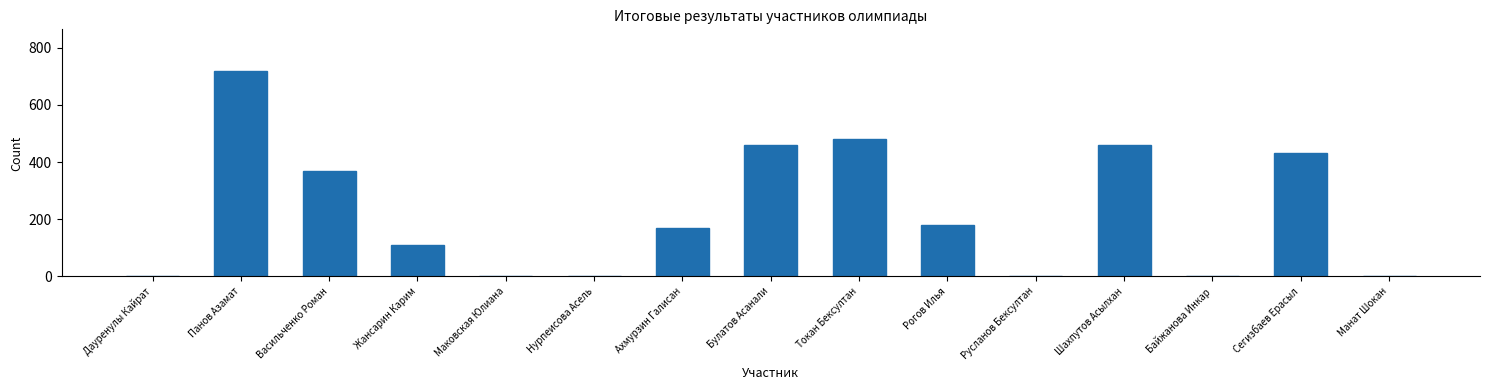

Reading right to left, list all the values displayed in this chart.

Манат Шокан=0	Сегизбаев Ерасыл=430	Байжанова Инкар=0	Шахпутов Асылхан=460	Русланов Бексултан=0	Рогов Илья=180	Токан Бексултан=480	Булатов Асанали=460	Ахмурзин Галисан=170	Нурпеисова Асель=0	Маковская Юлиана=0	Жансарин Карим=110	Васильченко Роман=370	Панов Азамат=720	Дауренулы Кайрат=0